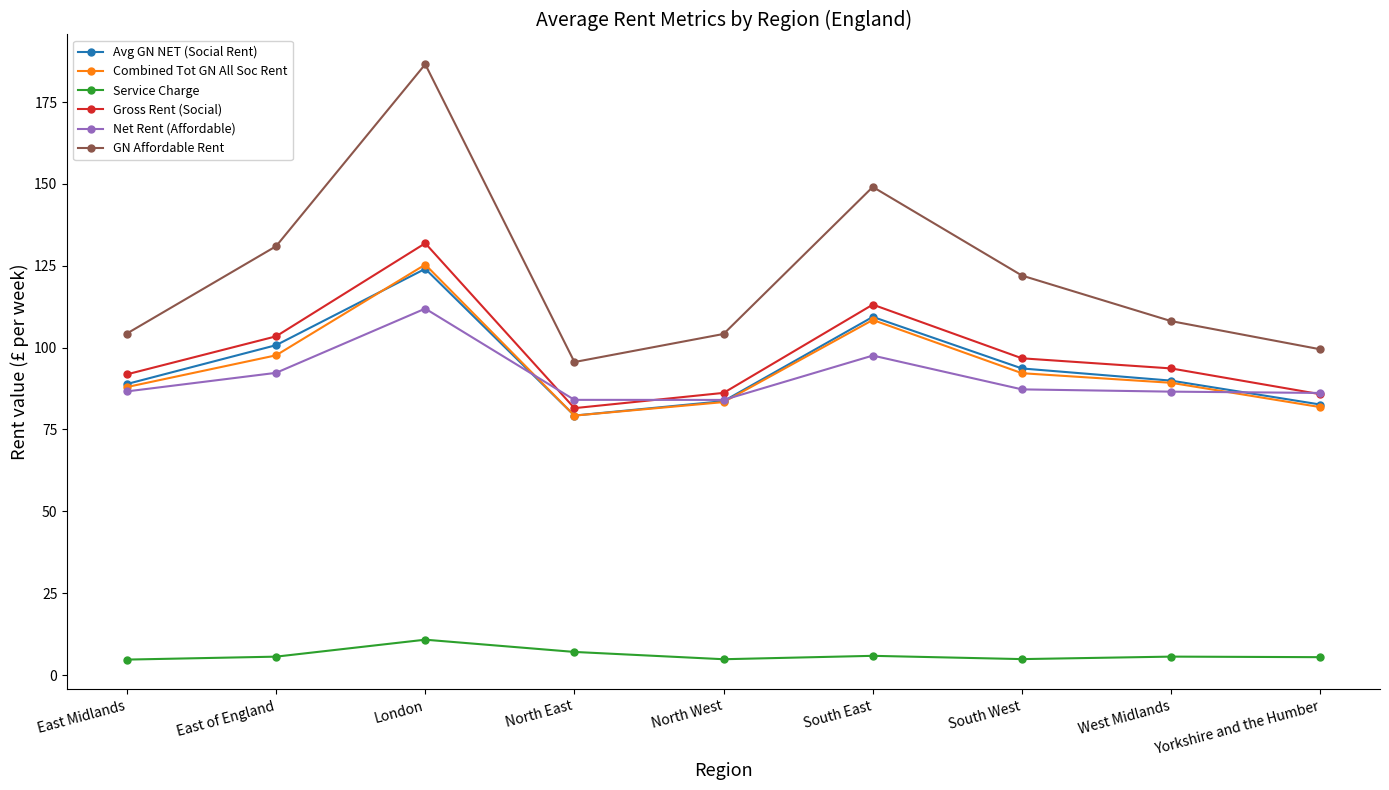

What is the difference between the second highest and minimum values in the Service Charge series?

2.3